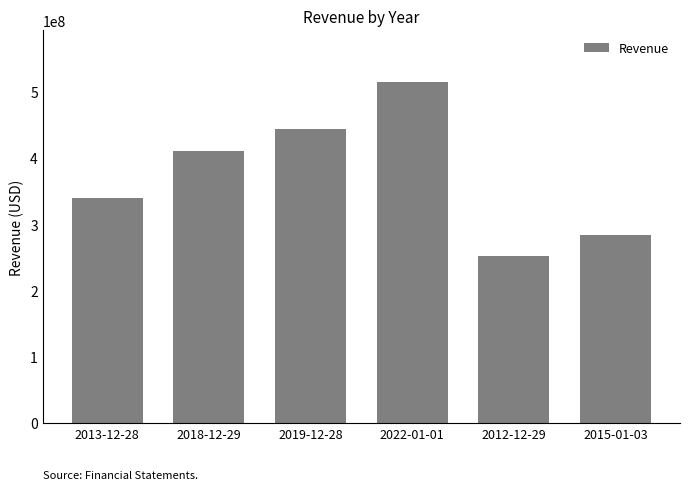

What is the approximate value at 2022-01-01, to the nearest 50?

515334000